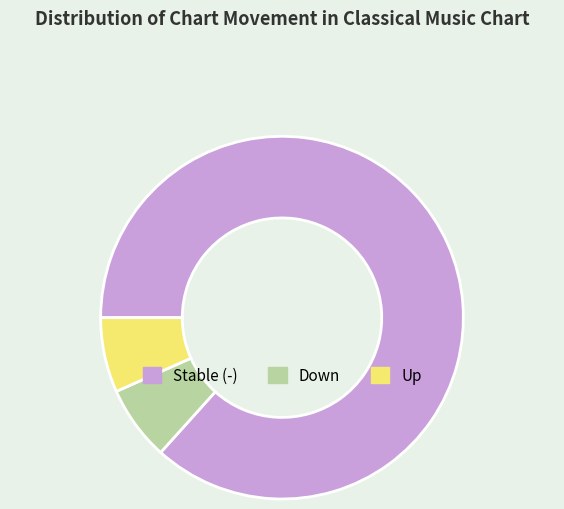

Which slice is the largest?

Stable (-)